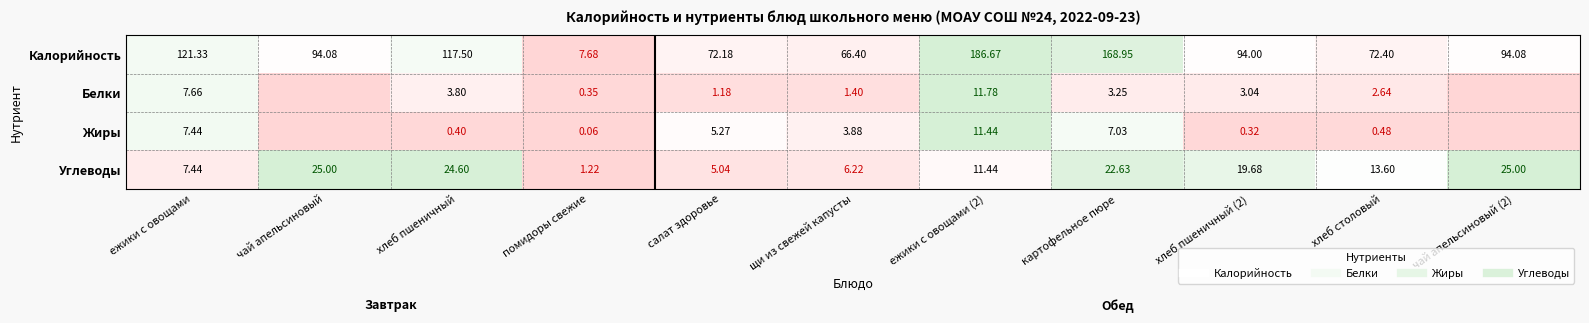

Where is Углеводы nearest to the value 0?

помидоры свежие